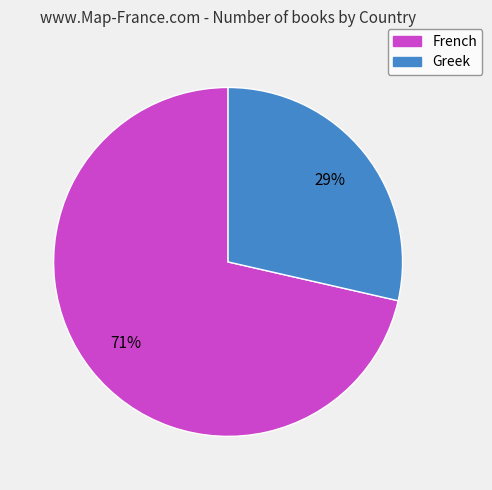

To the nearest percent, what portion does French represent?

71%